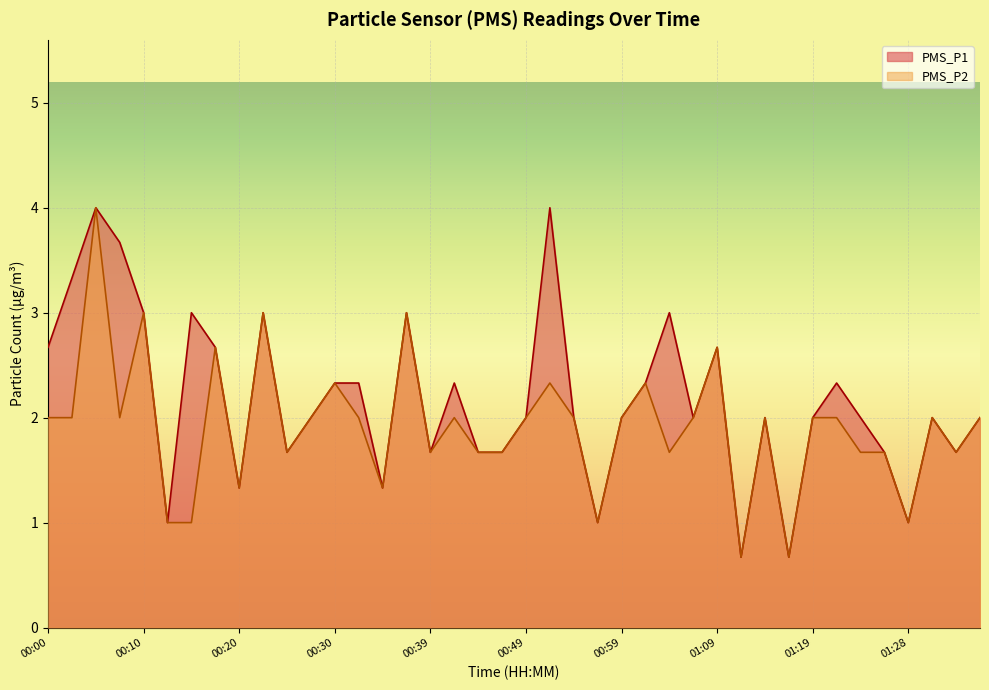

What is the lowest value of the PMS_P2 series?

0.7